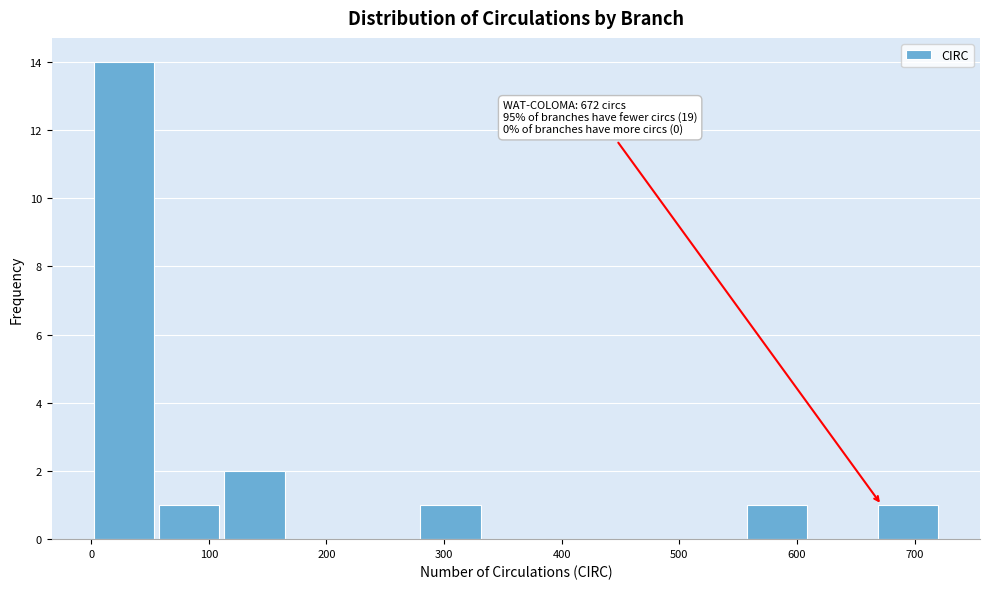

Which range on the x-axis has the tallest bar?

0 to 60